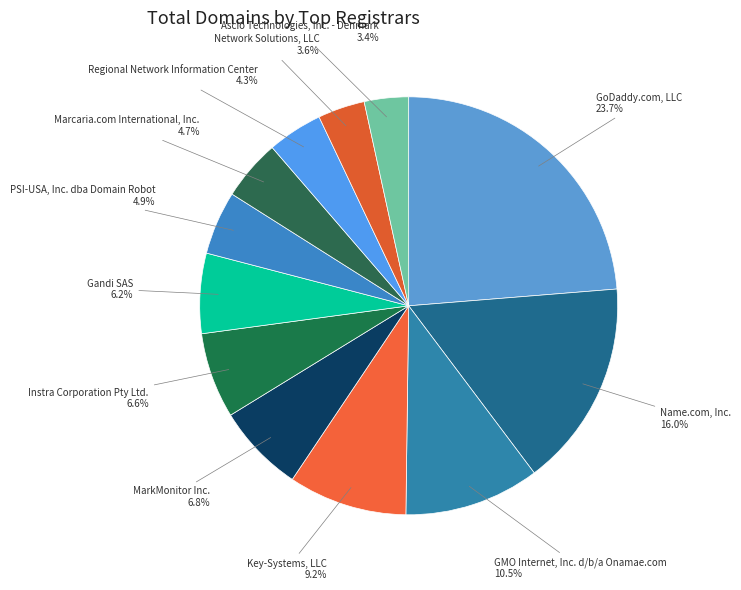

What is the total percentage of Key-Systems, LLC and Instra Corporation Pty Ltd.?

15.8%